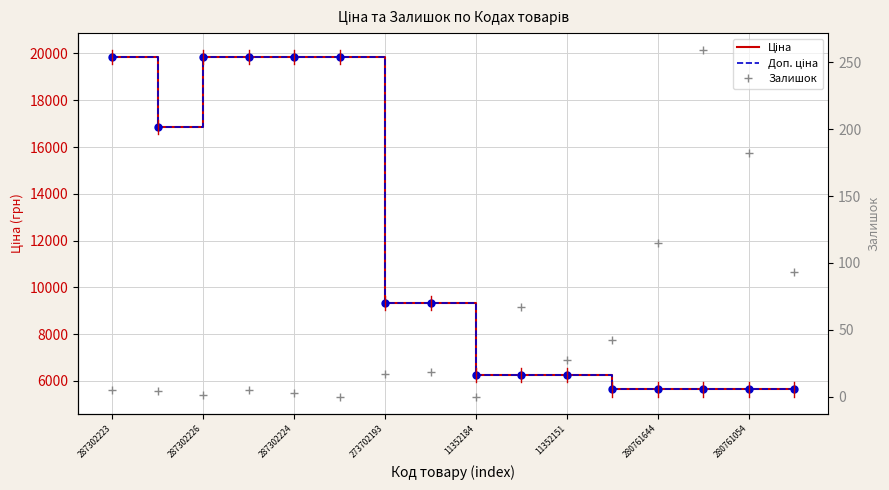

What position from the left is 287302226?

3